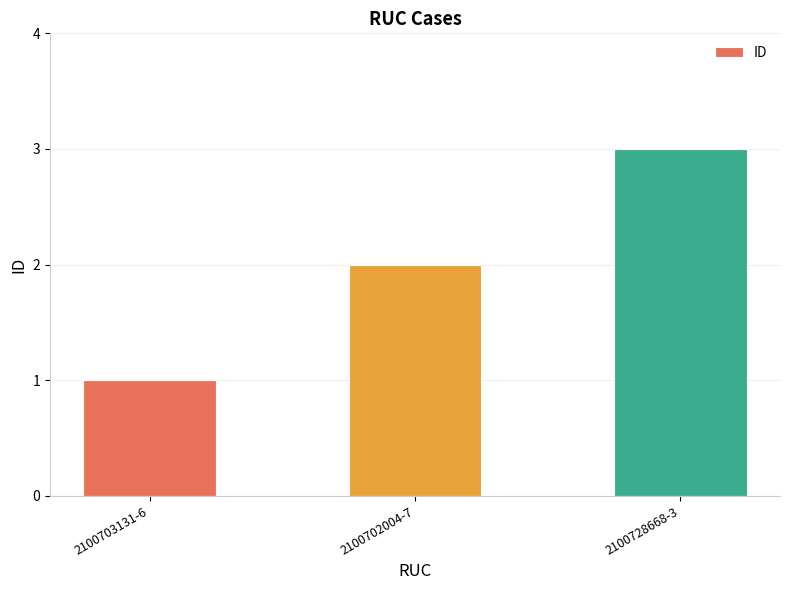

Does the chart contain any negative values?

No